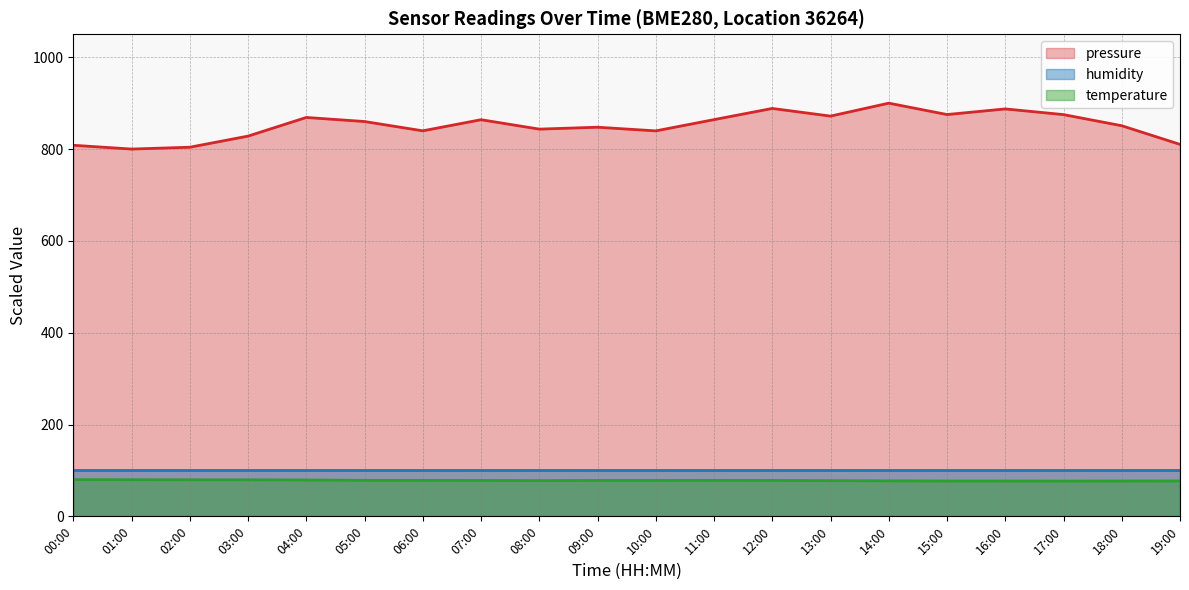

What is the sum of all pressure values?

17026.7